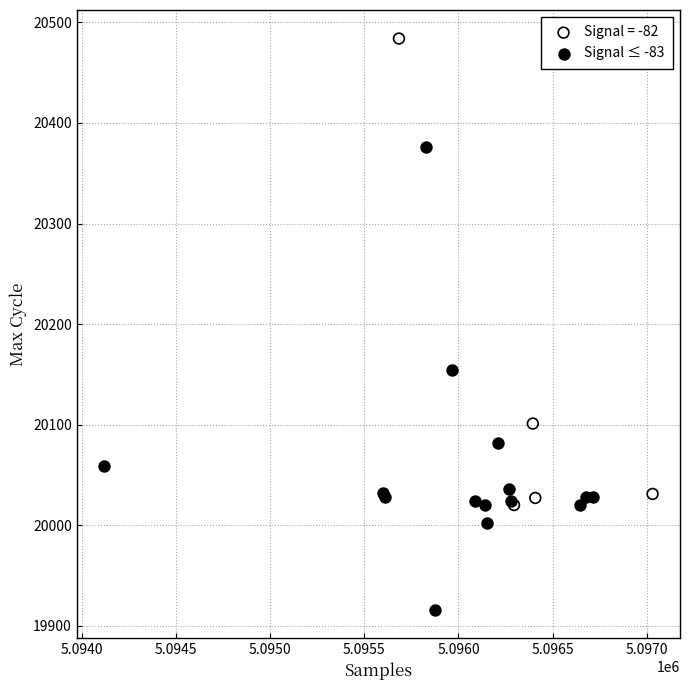

Which series reaches the minimum Y coordinate?

Signal ≤ -83